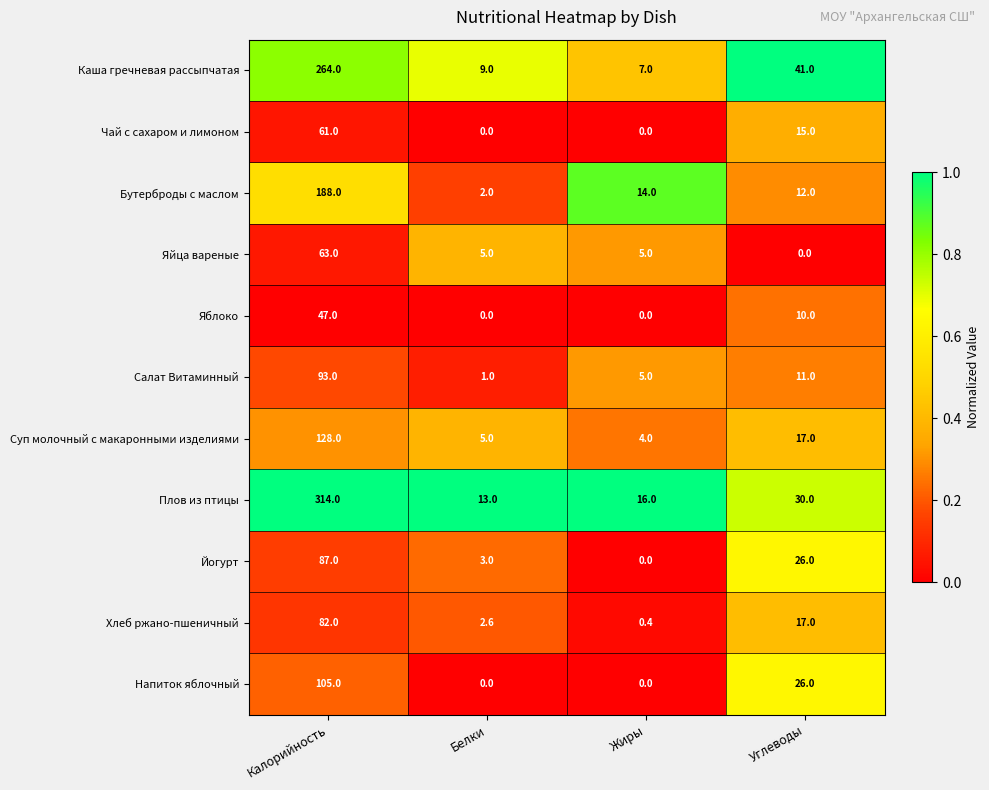

What is the difference between the second highest and minimum values in the Салат Витаминный series?

10.0